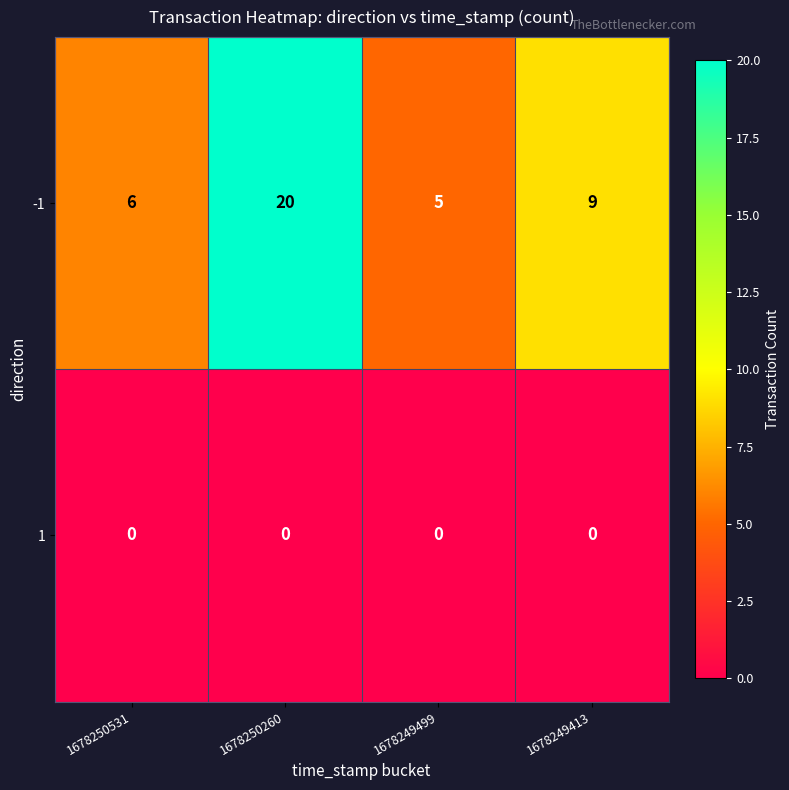

At which label does -1 reach its minimum?

1678249499